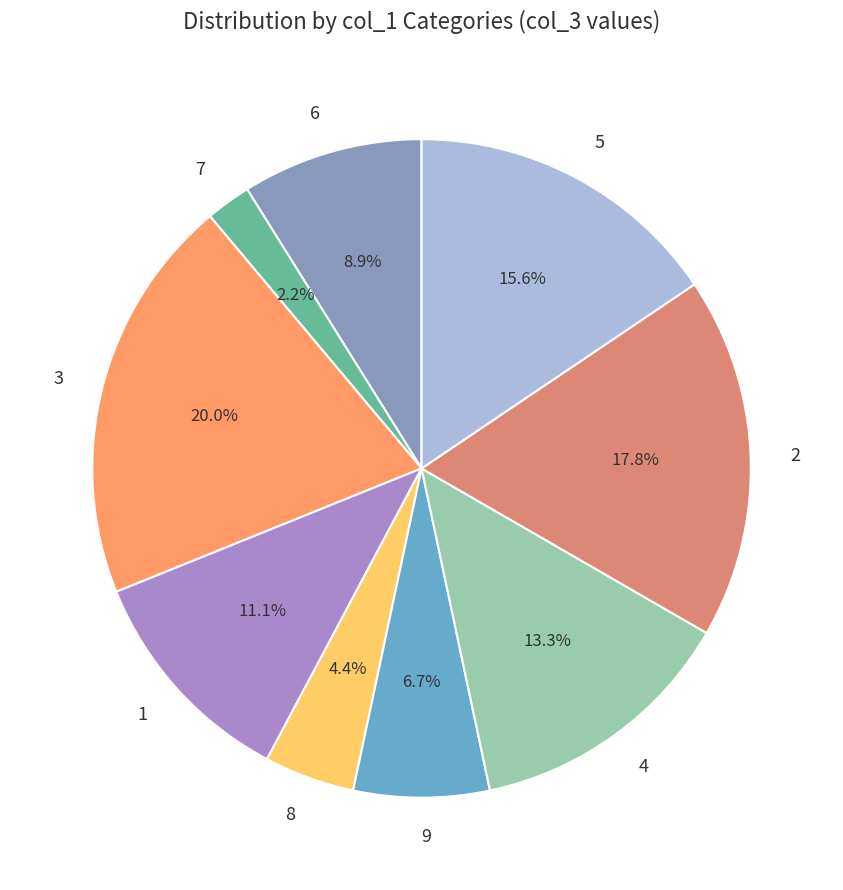

To the nearest percent, what percentage of the pie is 6?

9%